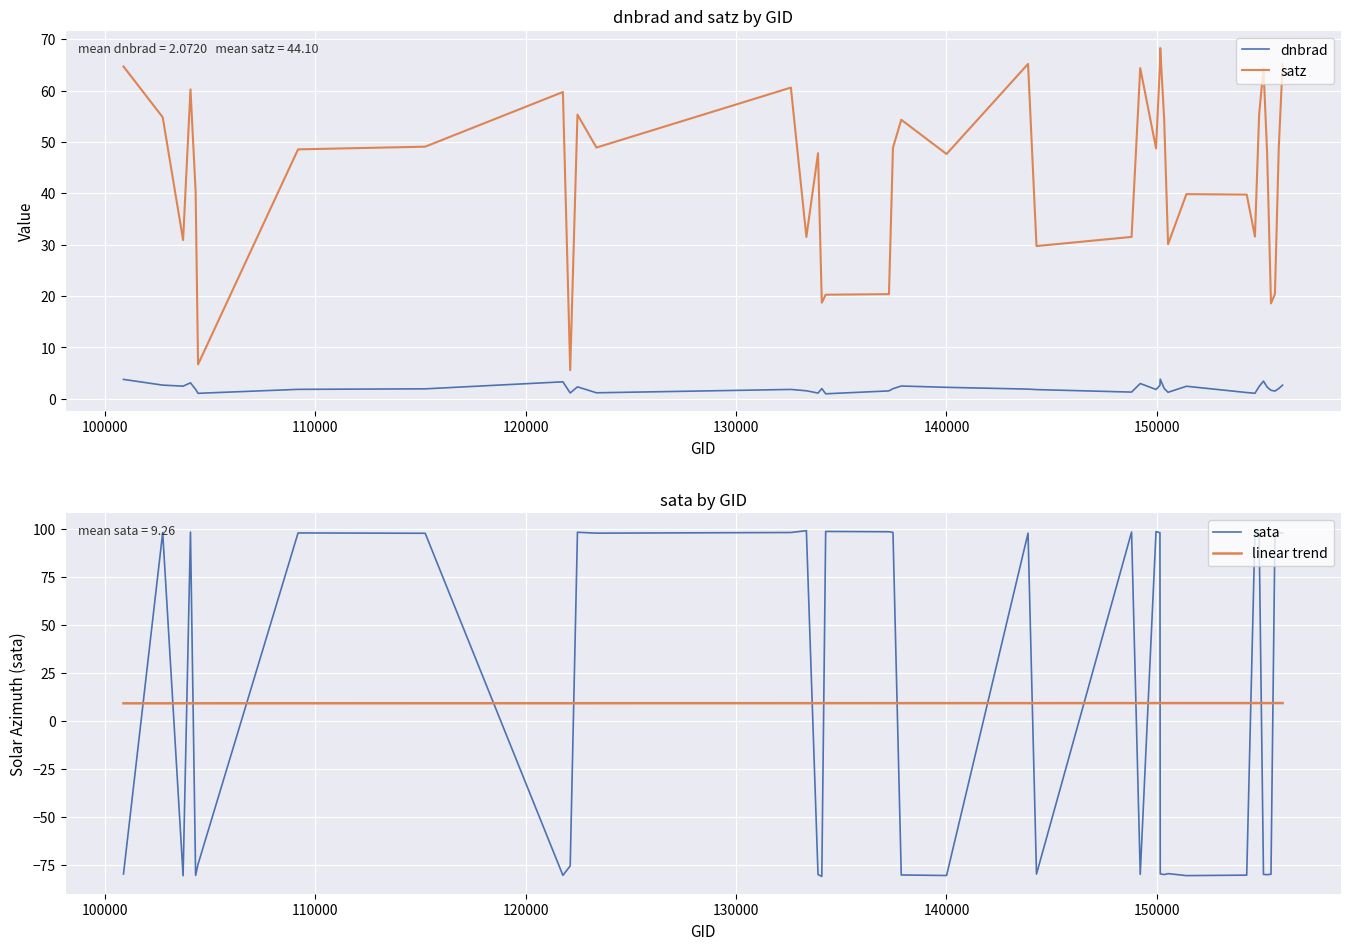

How many intersections are there between linear trend and sata?

19